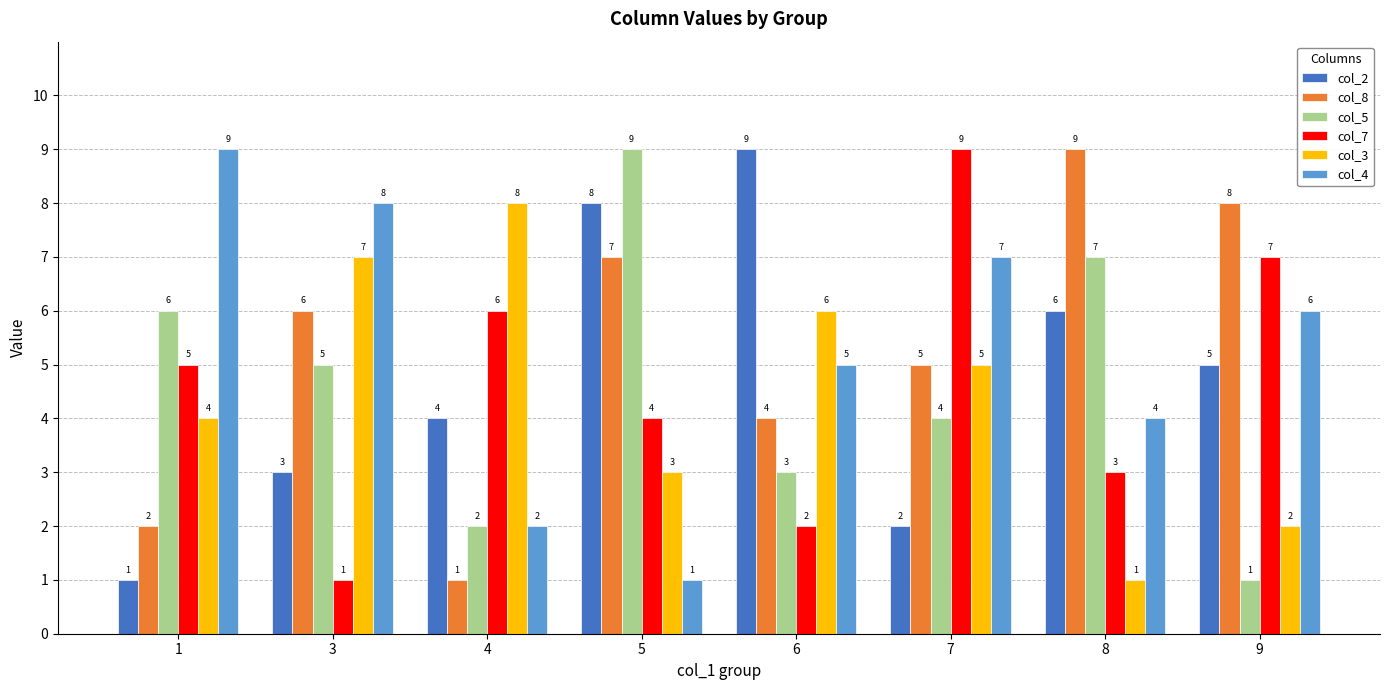

At how many categories does at least one series exceed 1?

8